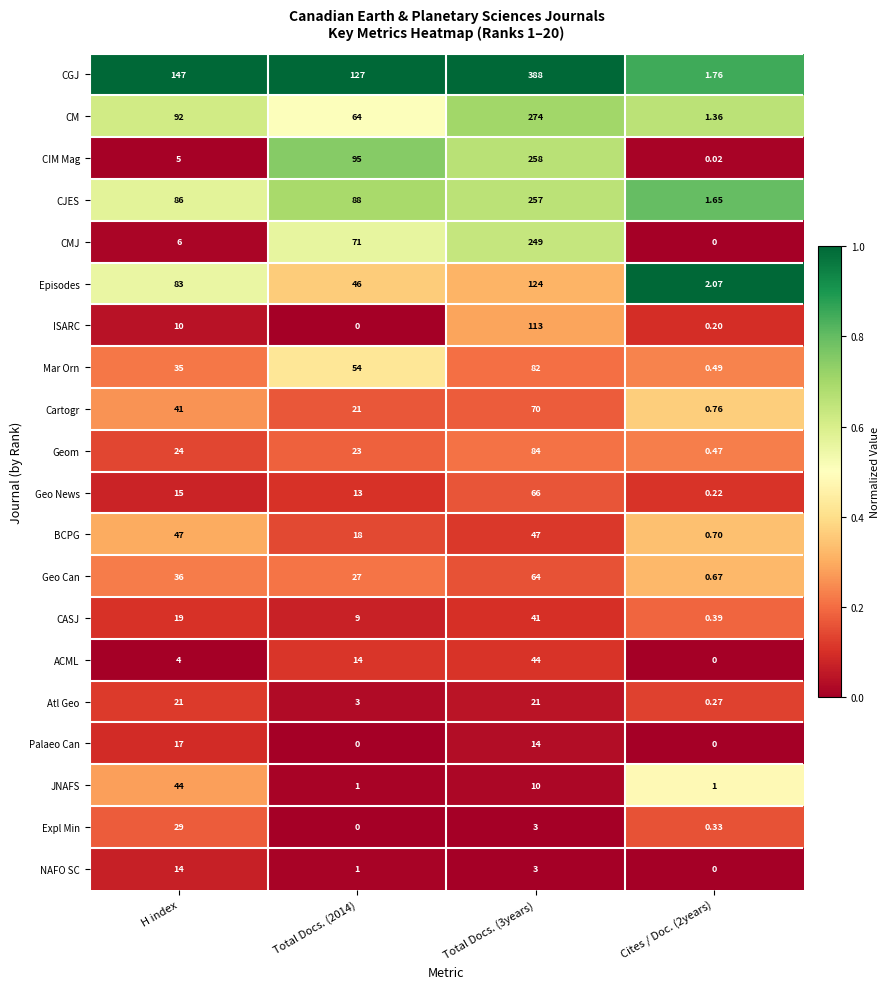

At H index, list the series in order from largest to smallest.

CGJ, CM, CJES, Episodes, BCPG, JNAFS, Cartogr, Geo Can, Mar Orn, Expl Min, Geom, Atl Geo, CASJ, Palaeo Can, Geo News, NAFO SC, ISARC, CMJ, CIM Mag, ACML